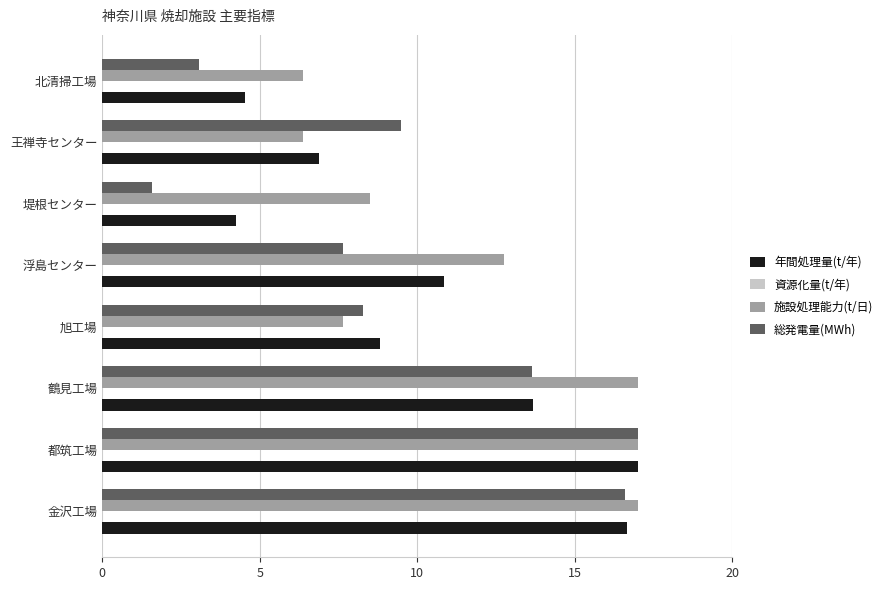

Which series has the widest spread of values?

総発電量(MWh)